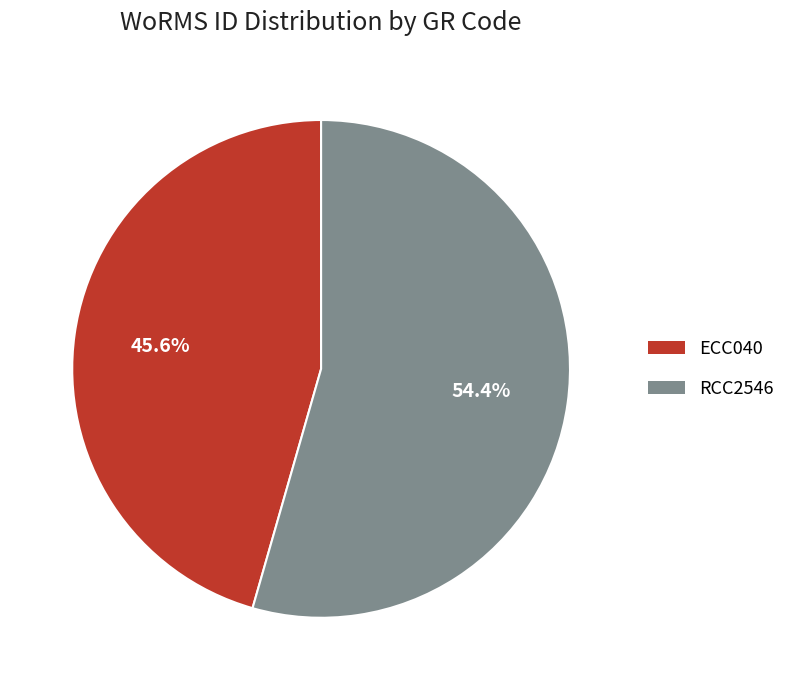

To the nearest percent, what portion does RCC2546 represent?

54%